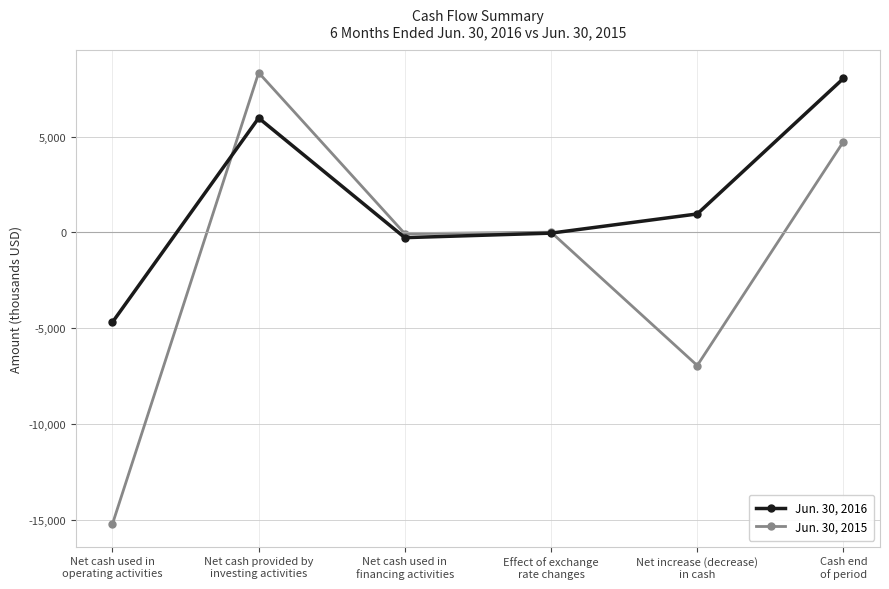

True or false: Jun. 30, 2016 and Jun. 30, 2015 cross at least once.

True